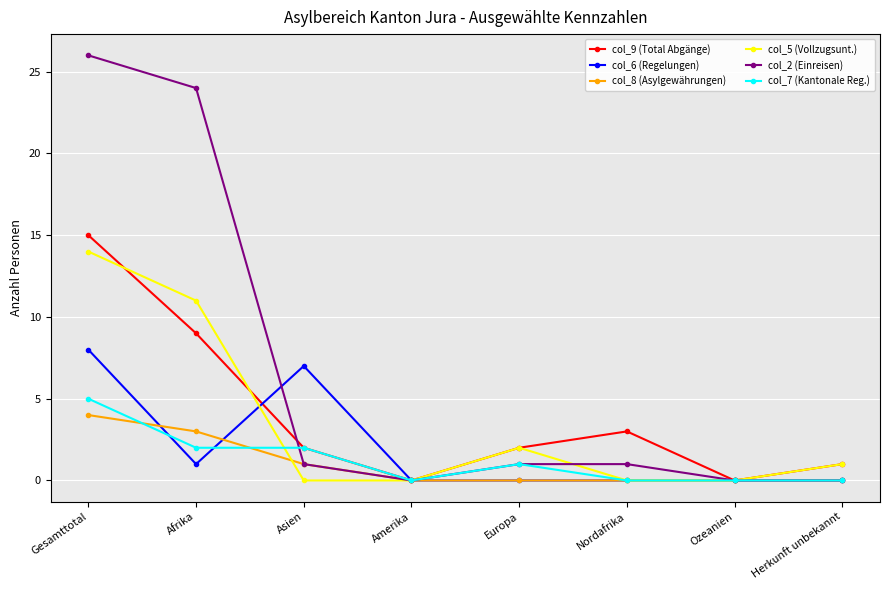

The col_9 (Total Abgänge) series shows 15 at Gesamttotal. True or false?

True